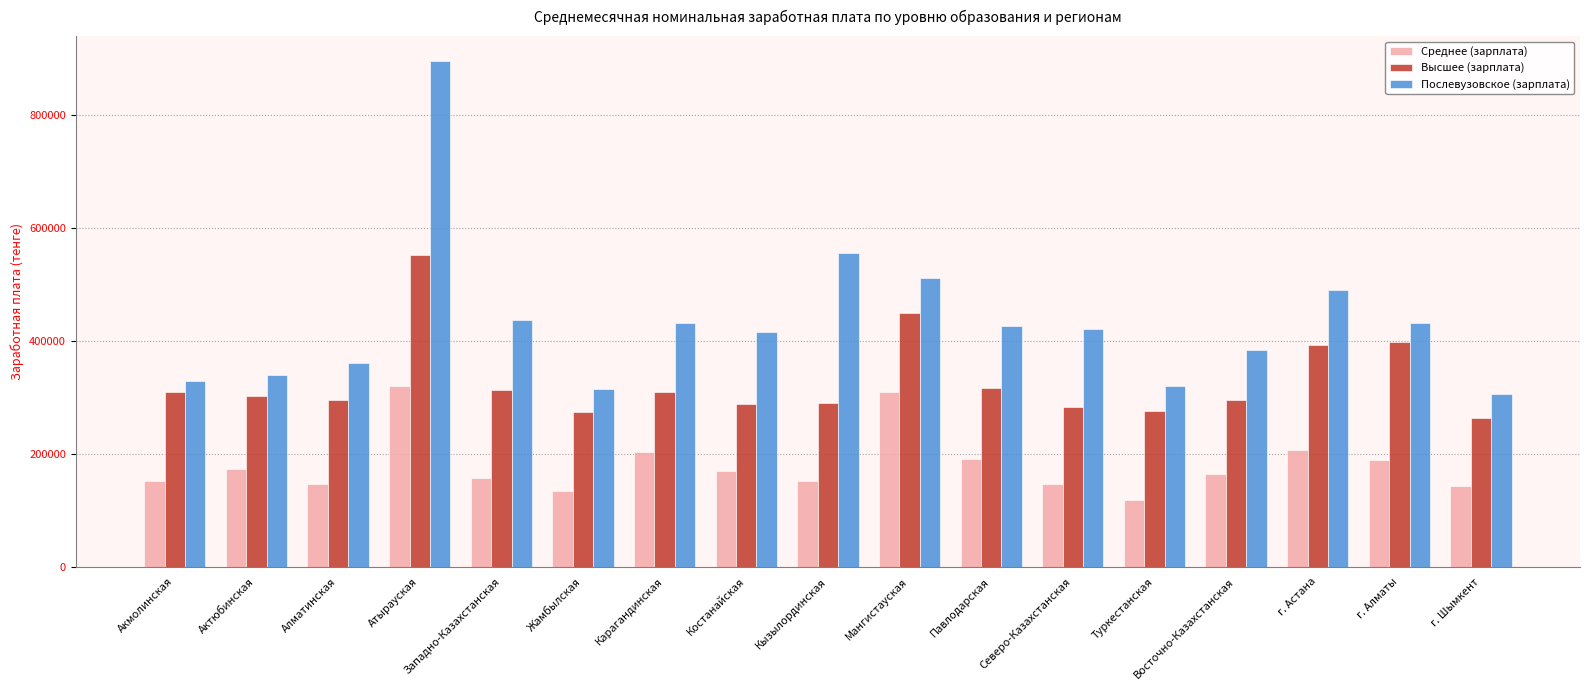

Which category has the lowest value in the Послевузовское (зарплата) series?

г. Шымкент